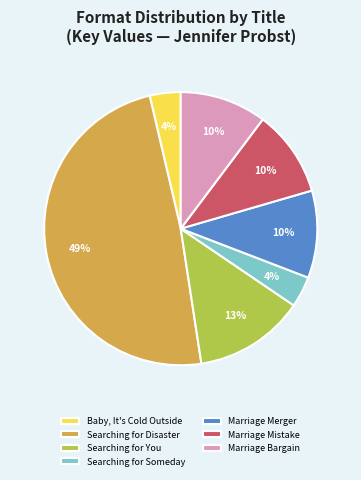

How many segments does this pie chart have?

7